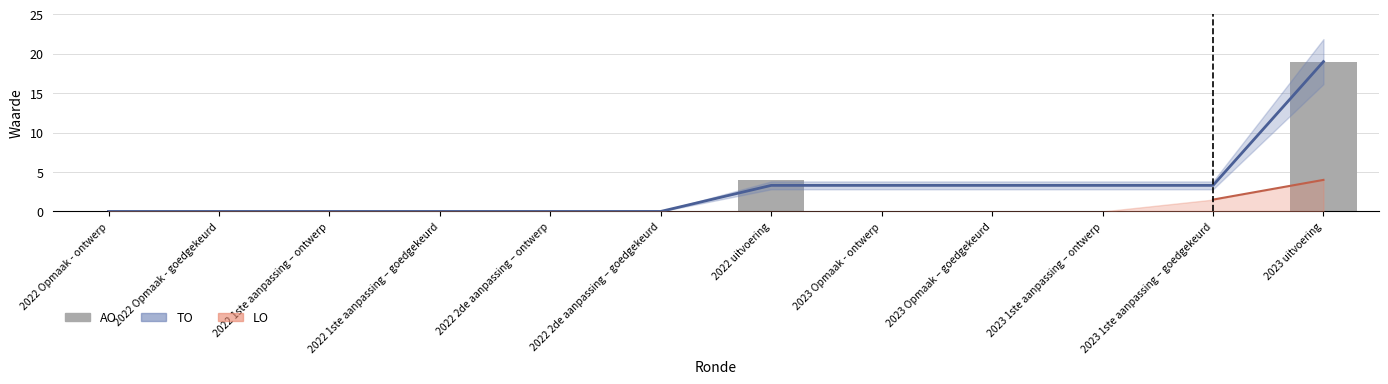

Does the chart contain stacked bars?

No